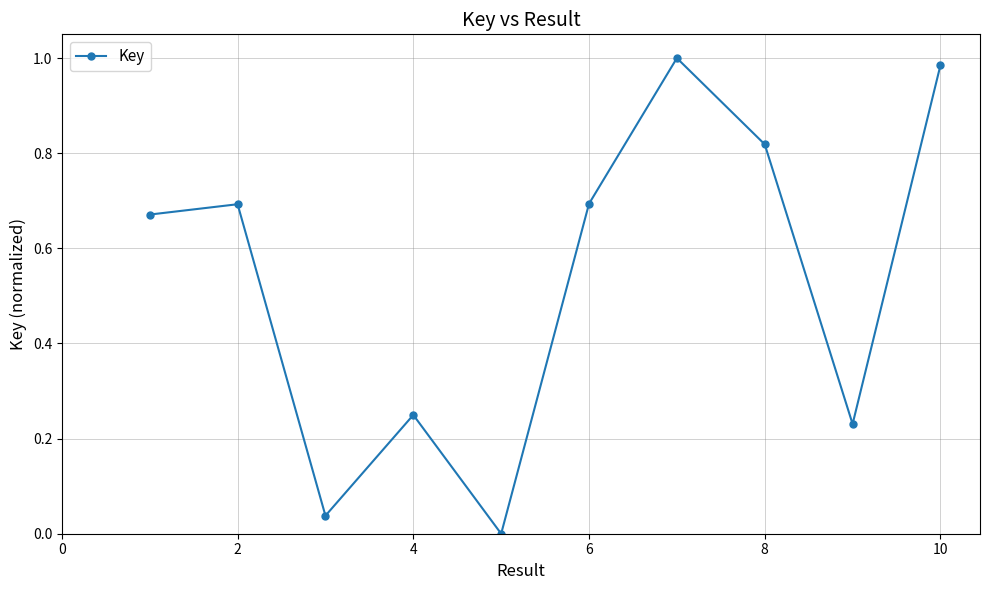

What is the sum of all values?

5.4